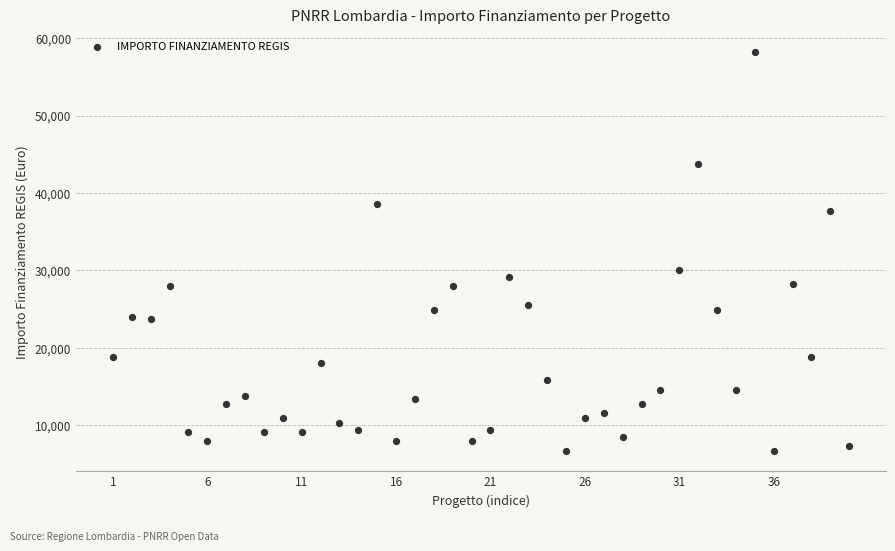

What is the range of Y values (max minus min)?

51595